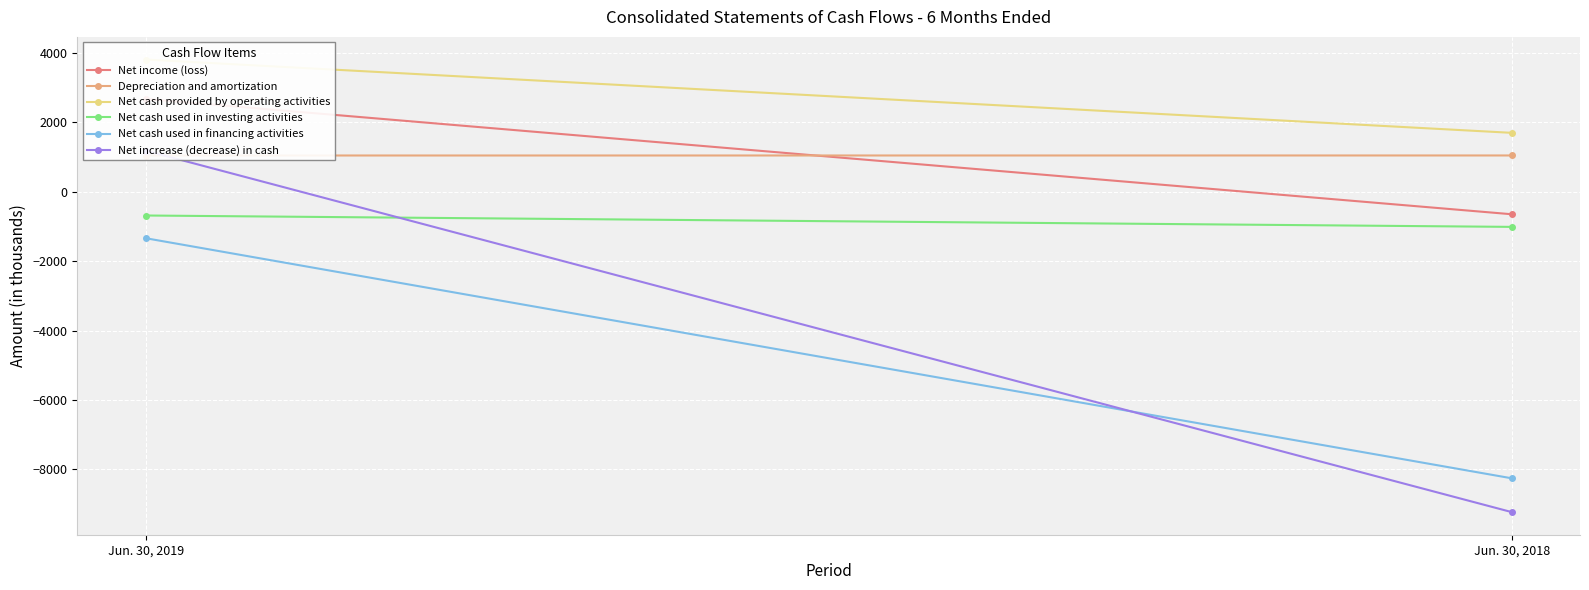

Which series has the widest spread of values?

Net increase (decrease) in cash